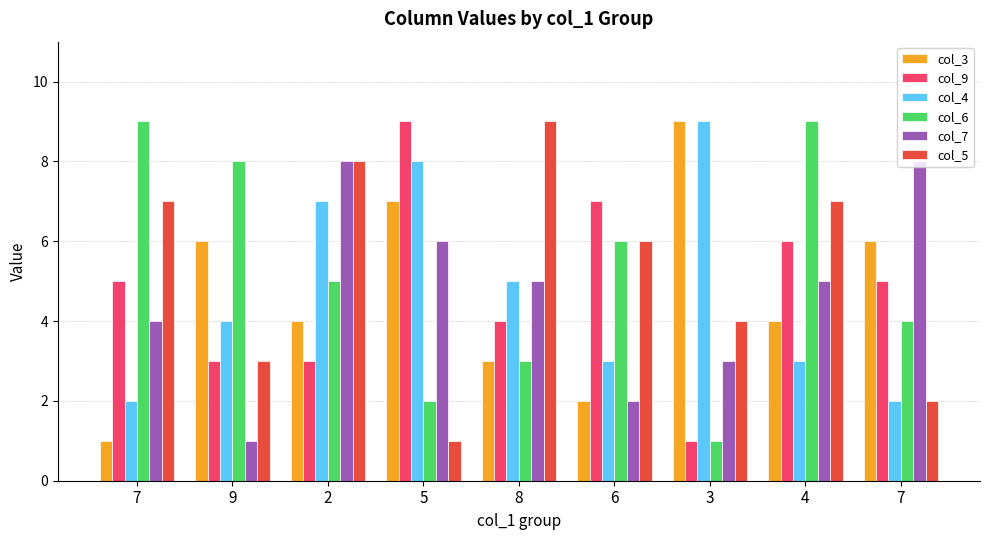

True or false: col_3 has a value of 6 at 4.

False